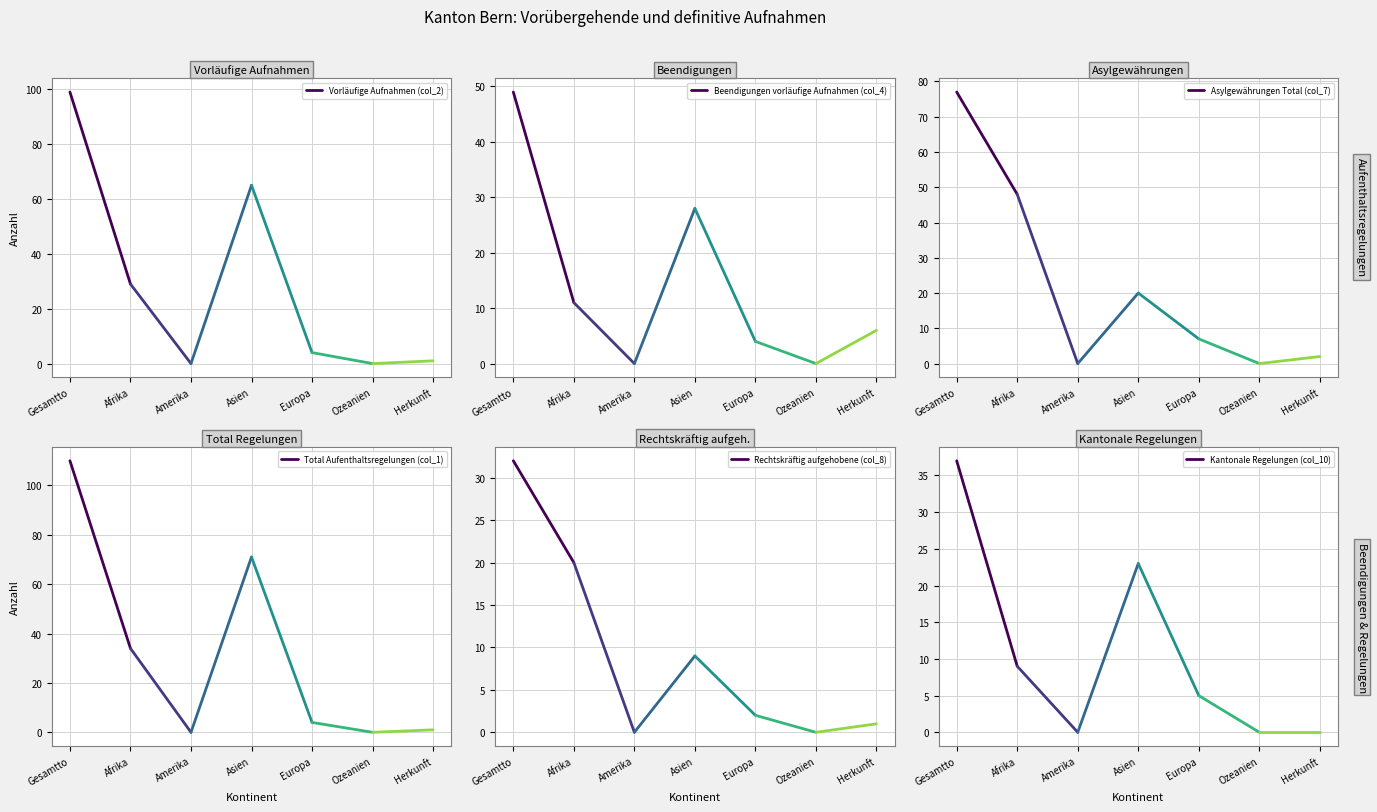

How many interior local peaks does the Rechtskräftig aufgehobene (col_8) series have?

1